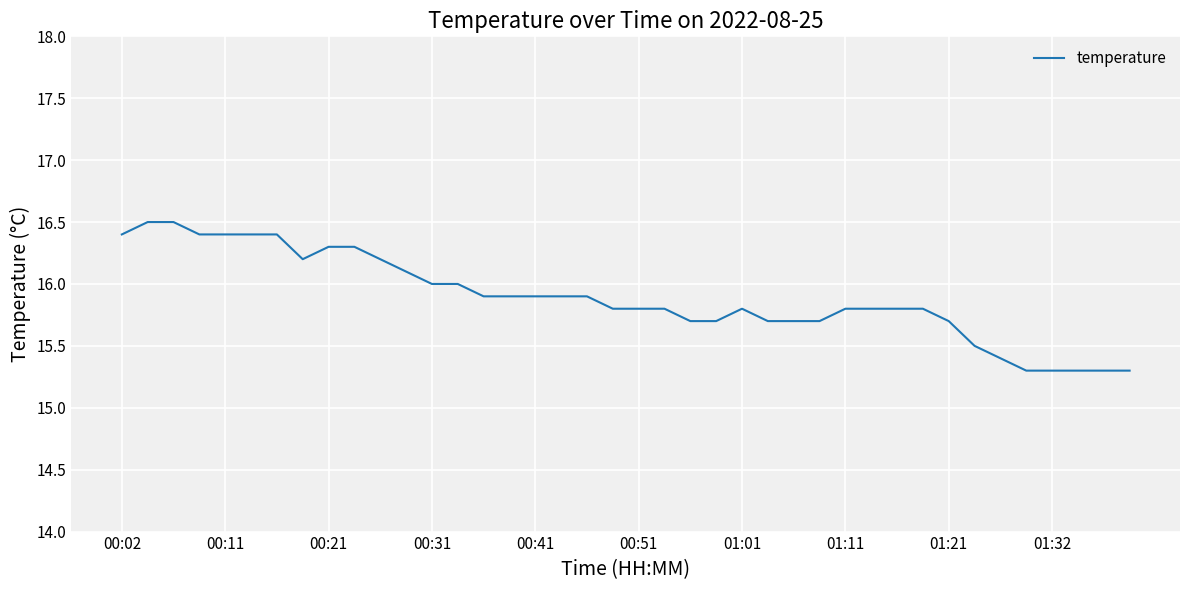

What is the minimum value shown in the chart?

15.3